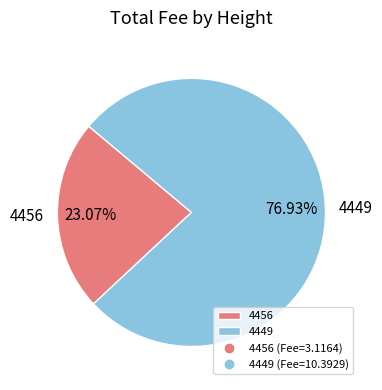

Which category has the biggest portion of the pie?

4449